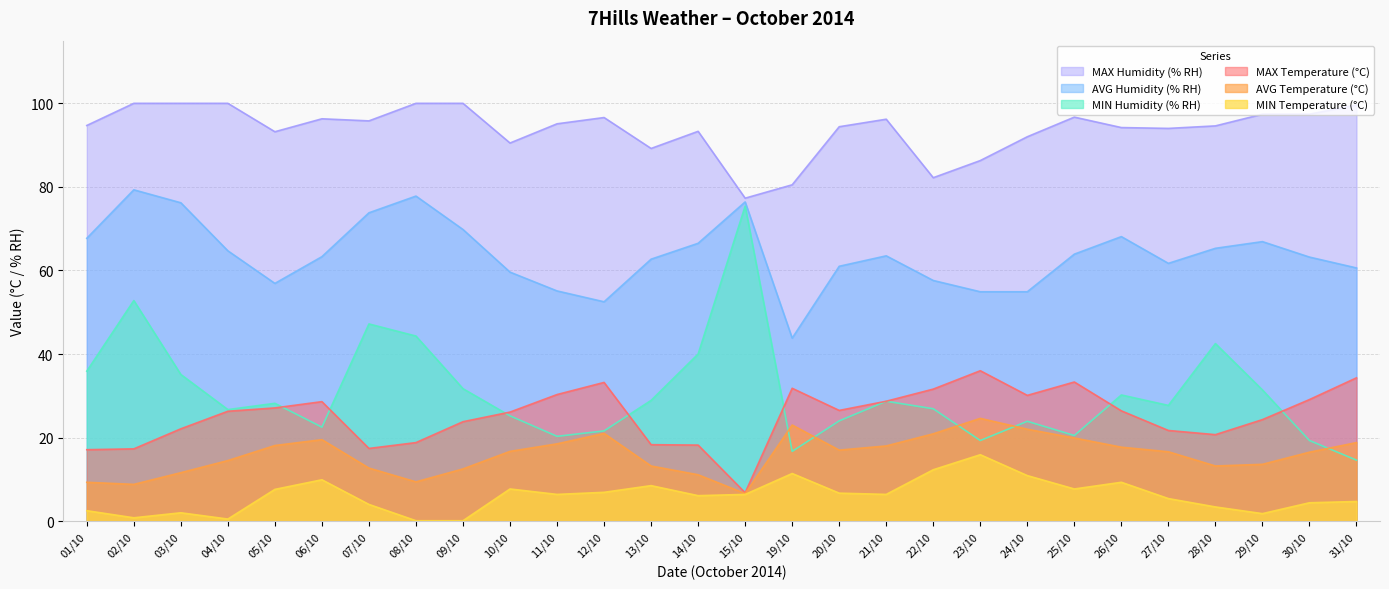

True or false: MIN Humidity (% RH) has a value of 54.6 at 29/10.

False